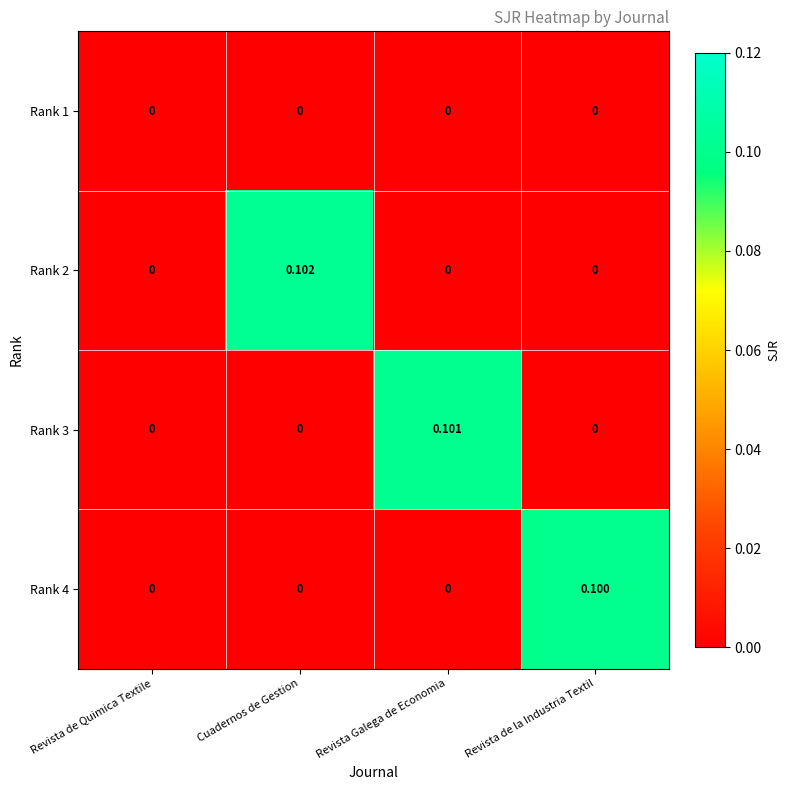

Which series has the largest total across all categories?

Rank 2